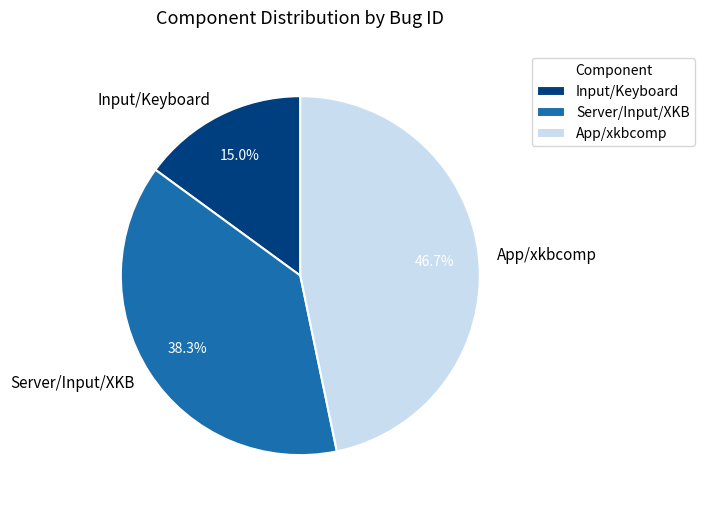

Combined, what portion of the pie is Input/Keyboard and Server/Input/XKB?

53.3%